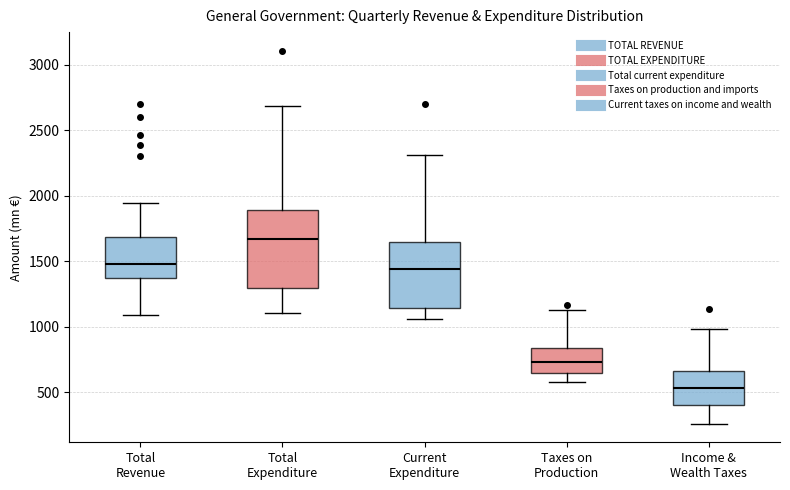

Reading left to right, read every box against the y-axis: the position of its median line, the range the box covers, and the ends of its whiskers. The values are not printed on the chart, so give them approximately, as read against the axis.

Total Revenue: median 1500, box 1350 to 1700, whiskers 1100 to 1950
Total Expenditure: median 1650, box 1300 to 1900, whiskers 1100 to 2700
Current Expenditure: median 1450, box 1150 to 1650, whiskers 1050 to 2300
Taxes on Production: median 750, box 650 to 850, whiskers 600 to 1100
Income & Wealth Taxes: median 550, box 400 to 650, whiskers 250 to 1000